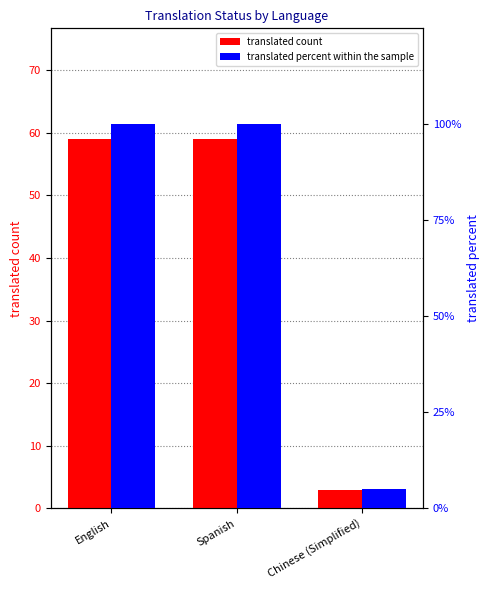

Is it true that translated count equals 4 at Chinese (Simplified)?

False